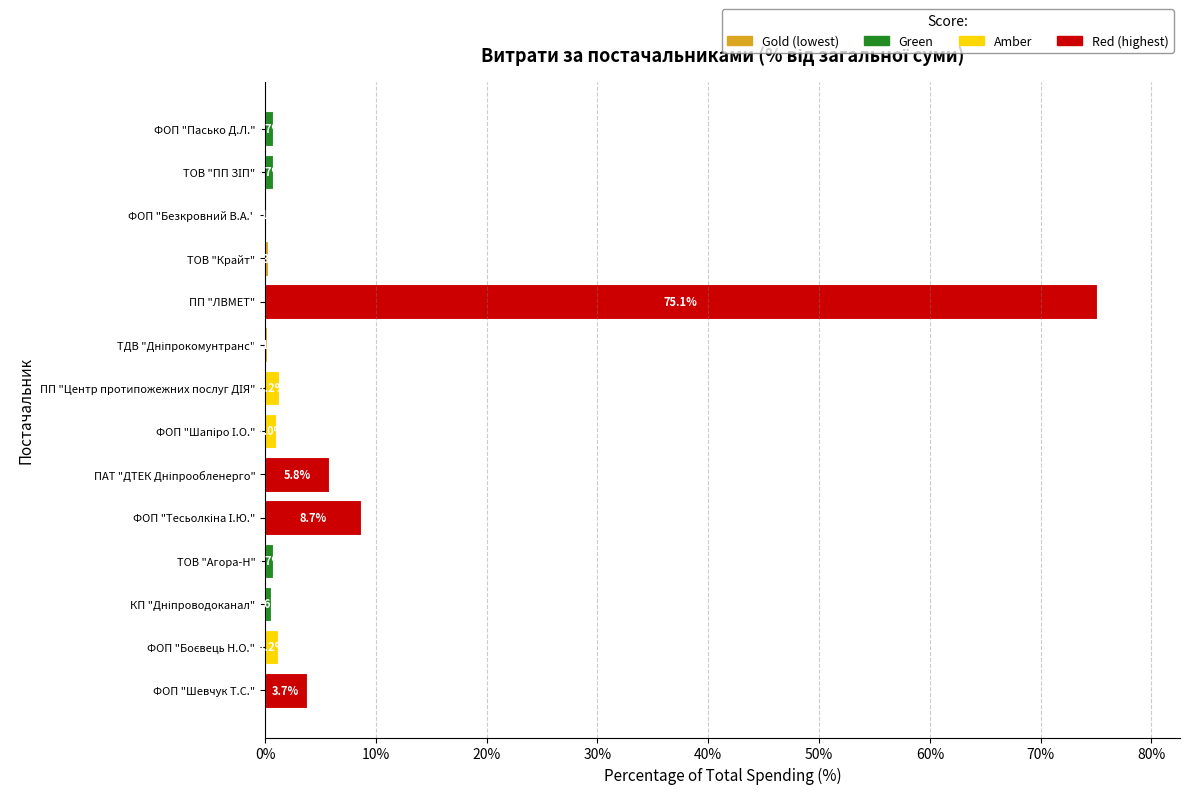

How many bars are there in total?

14